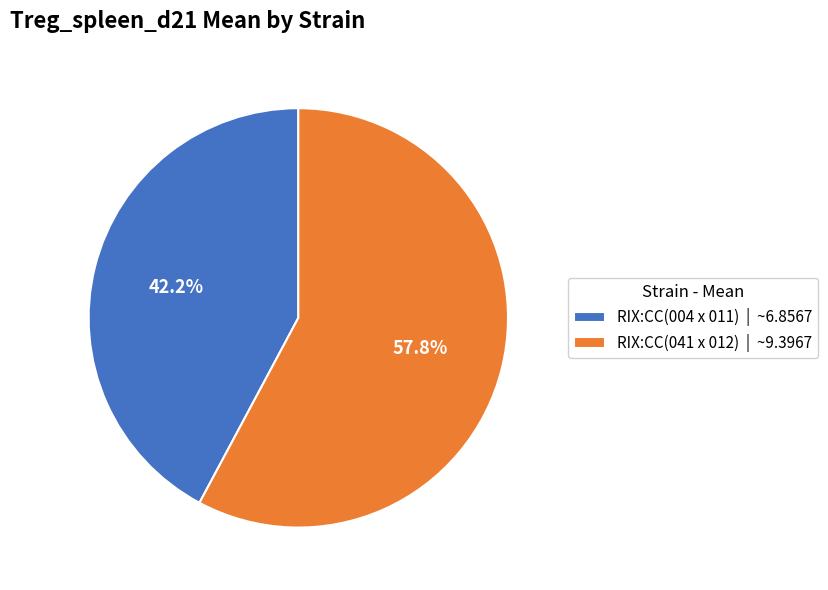

Which has a higher value, RIX:CC(004 x 011) or RIX:CC(041 x 012)?

RIX:CC(041 x 012)